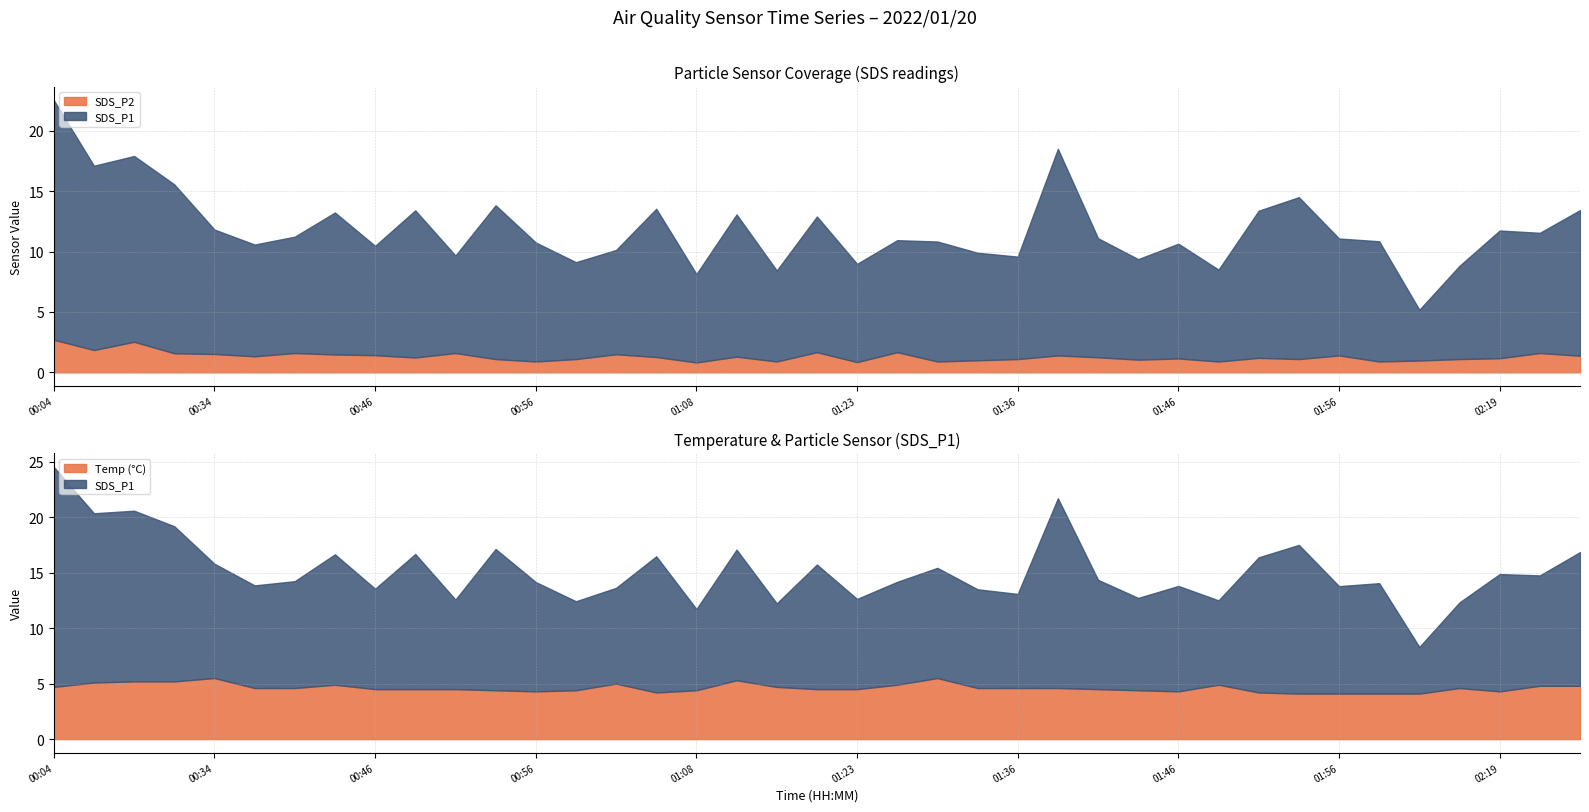

What is the difference between the SDS_P2 values at 01:58 and 00:28?

0.7